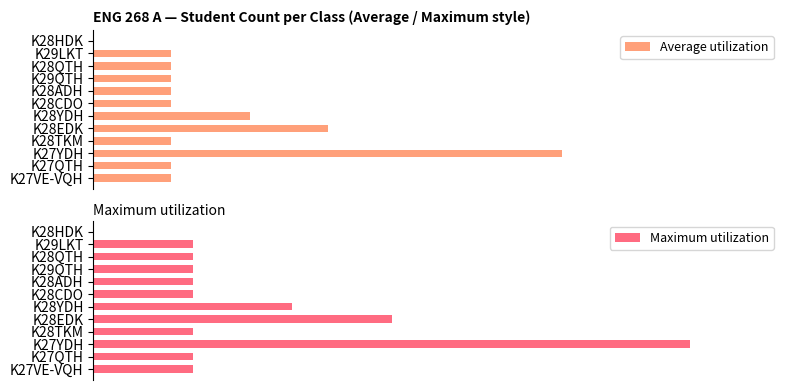

The value of Average utilization at K27VE-VQH is 5.5. True or false?

True